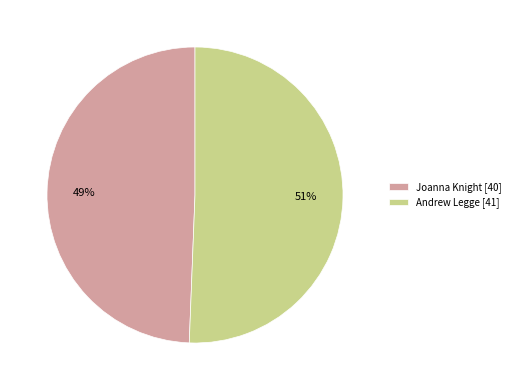

How many slices are in this pie chart?

2